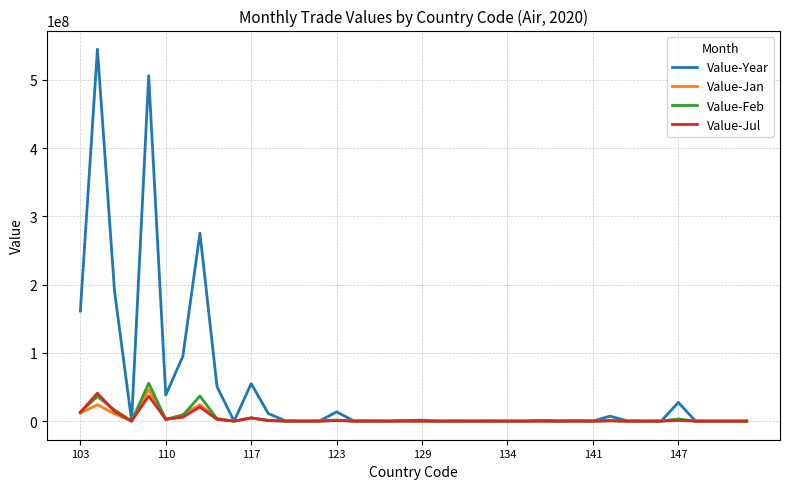

Which series has the widest spread of values?

Value-Year